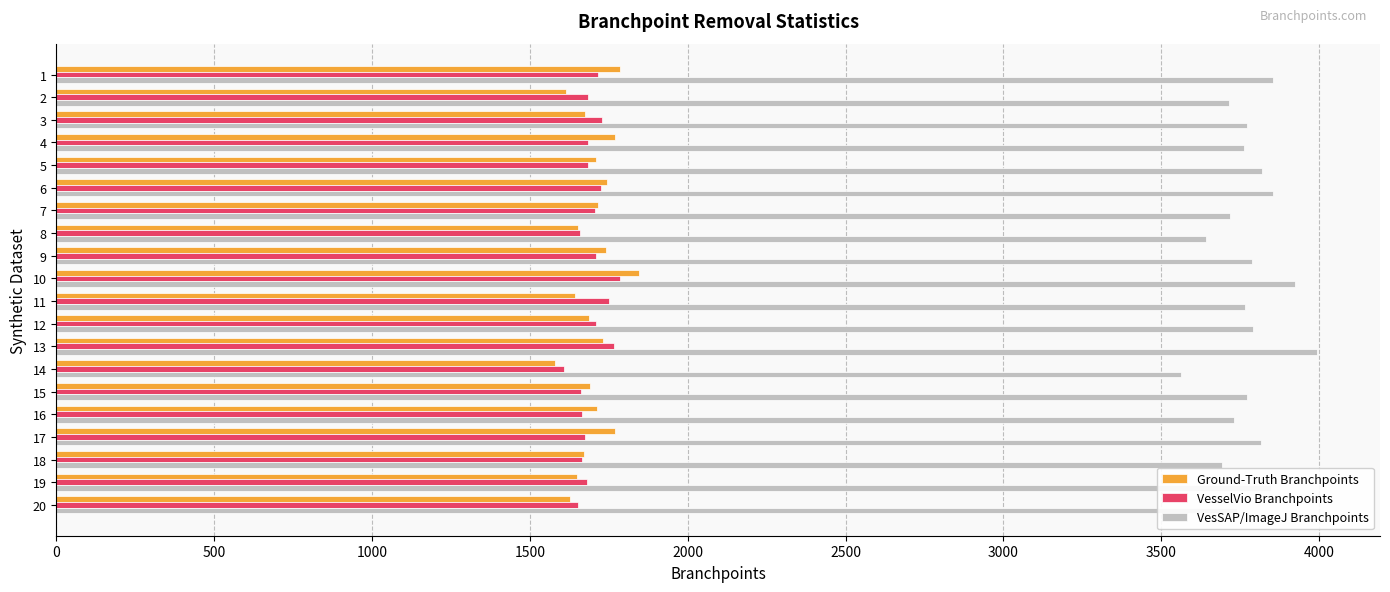

What is the highest value of the VesselVio Branchpoints series?

1786